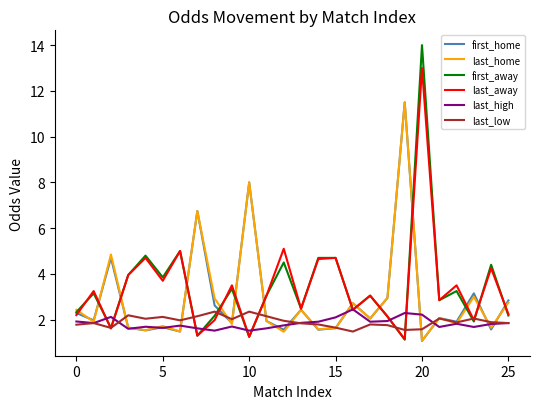

At how many categories does at least one series exceed 9?

2